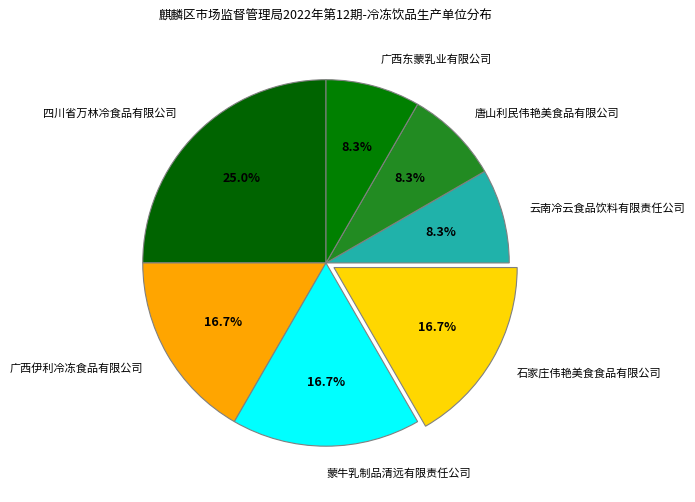

What percentage is the 唐山利民伟艳美食品有限公司 slice, to the nearest percent?

8%